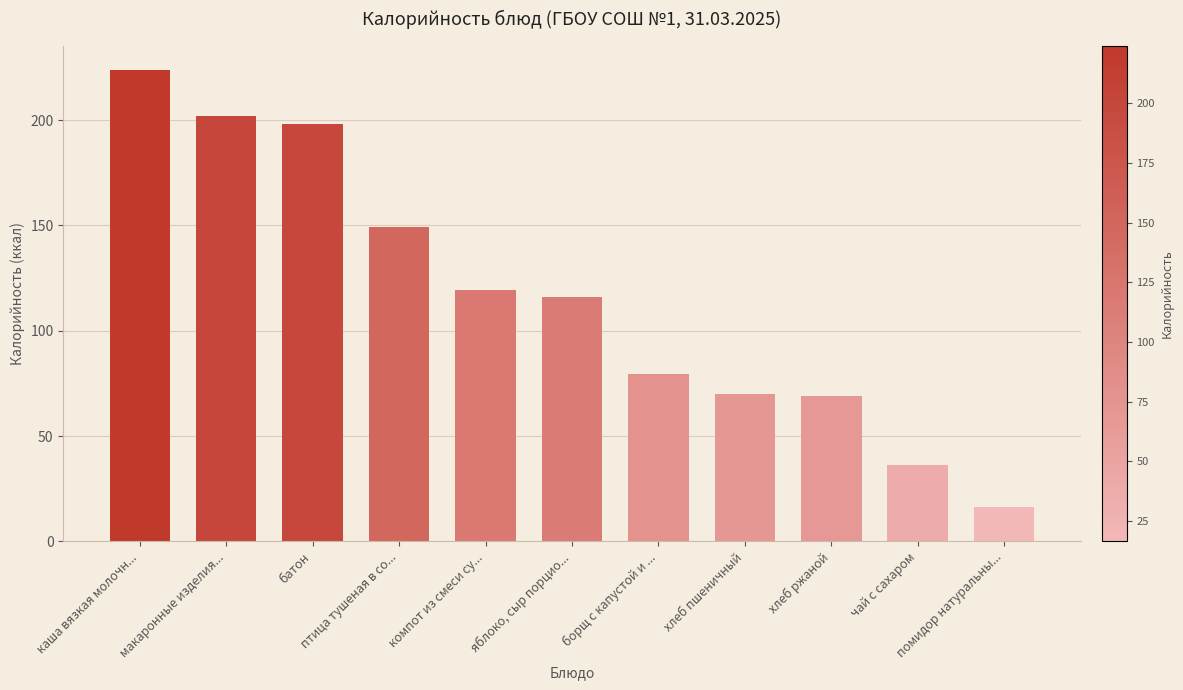

What is the minimum value shown in the chart?

16.5